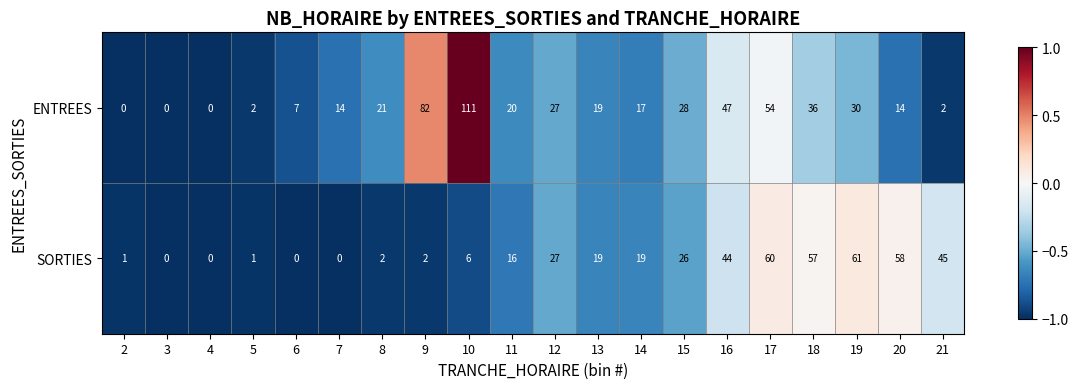

Which label corresponds to the largest value in the chart?

10